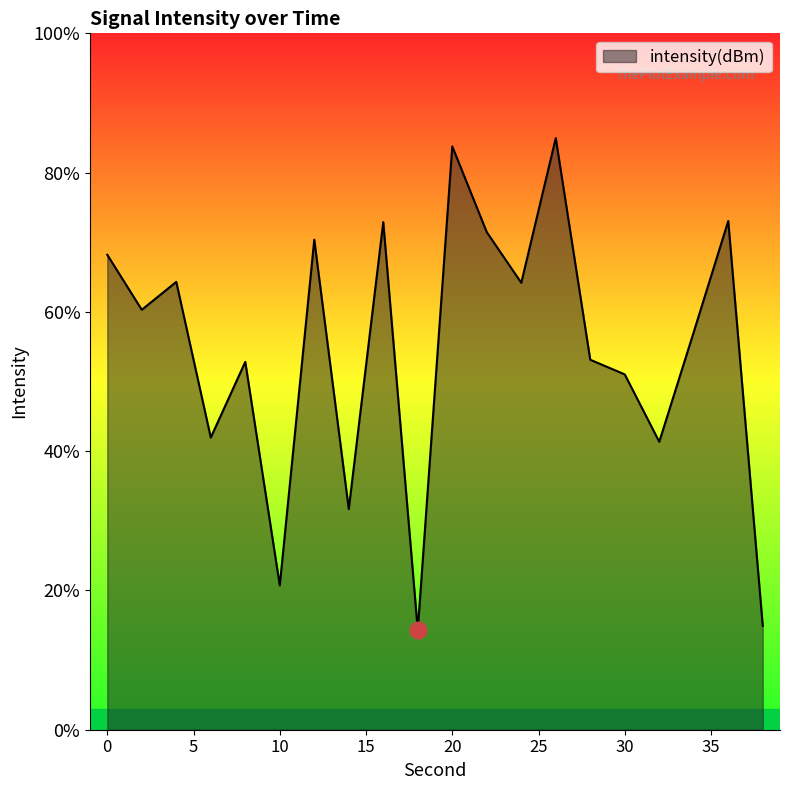

How many lines are shown in the chart?

1